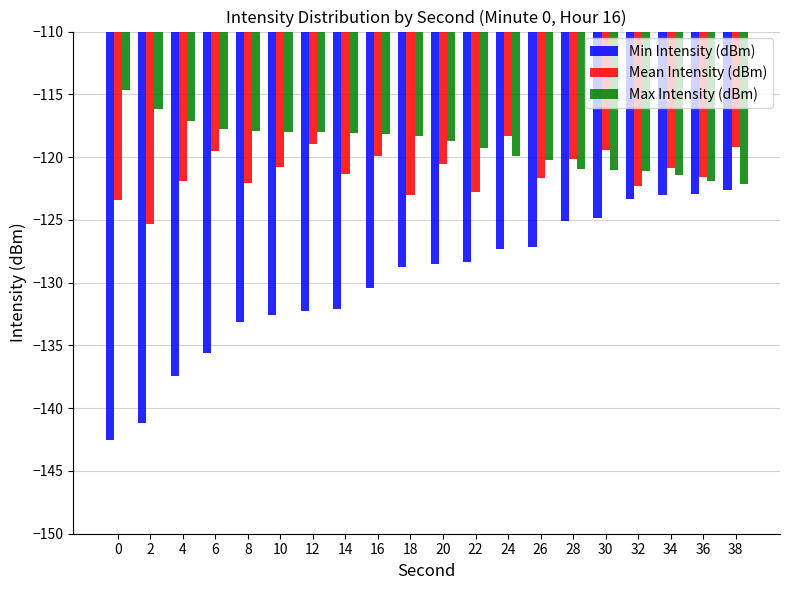

How many categories are shown in the chart?

20